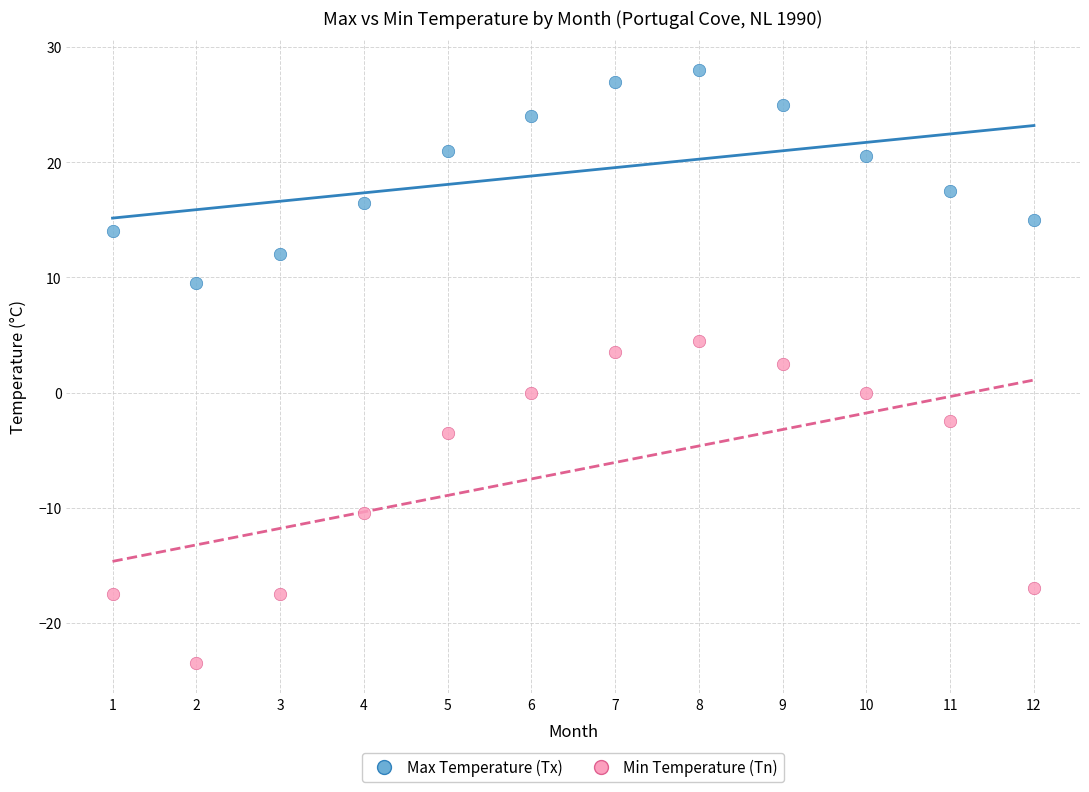

What are all the series names shown in the legend?

Max Temperature (Tx), Min Temperature (Tn)